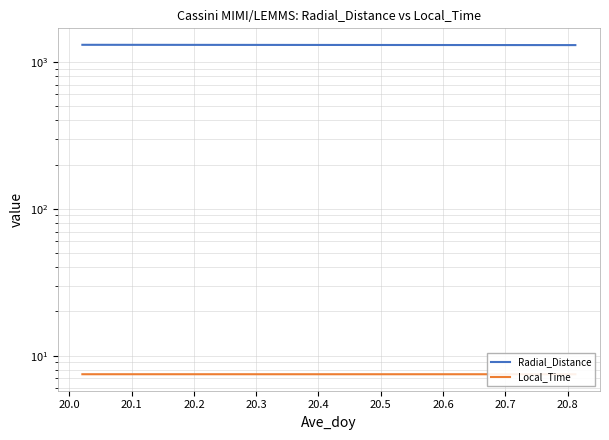

What is the label of the 4th point from the left?

20.2